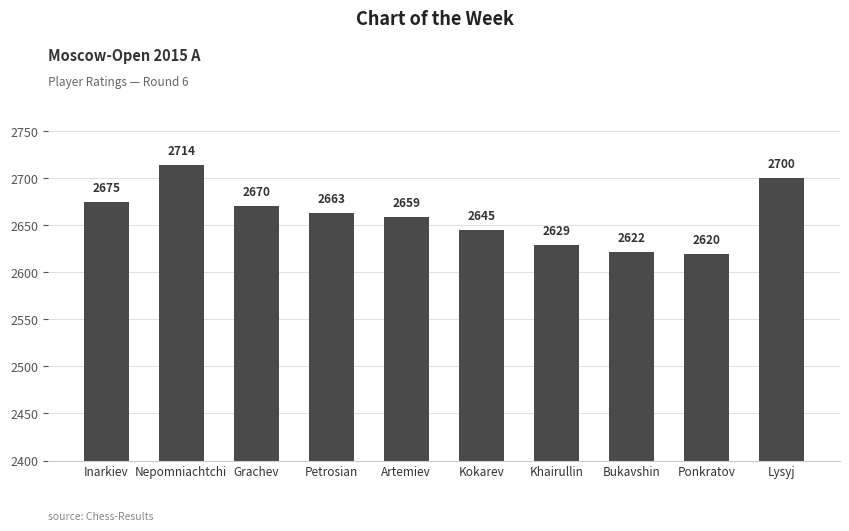

What is the average value?

2660